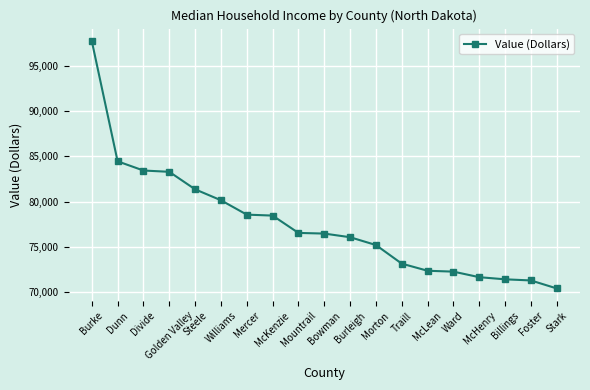

How many data points does each series have?

19